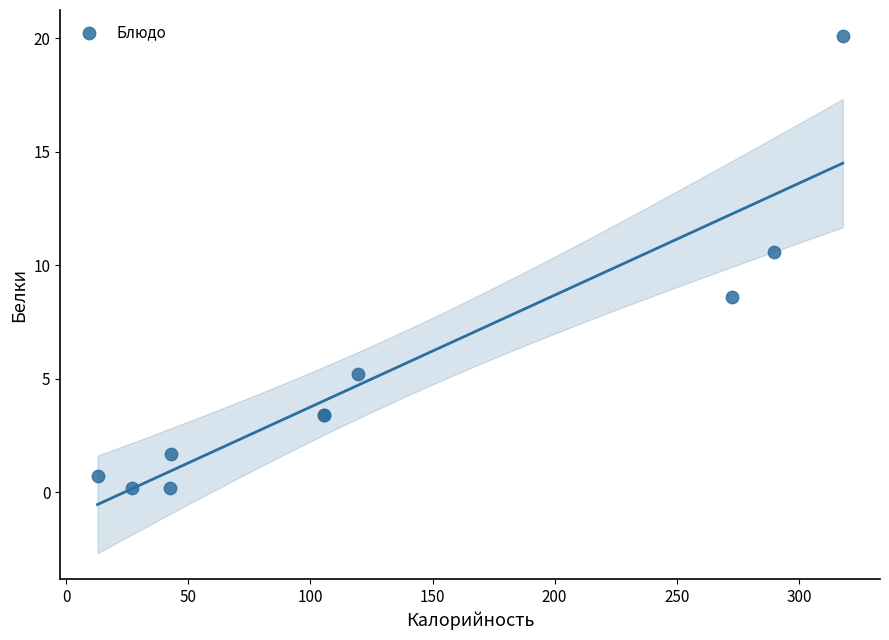

What Y value in the scatter plot is closest to 10?

10.6